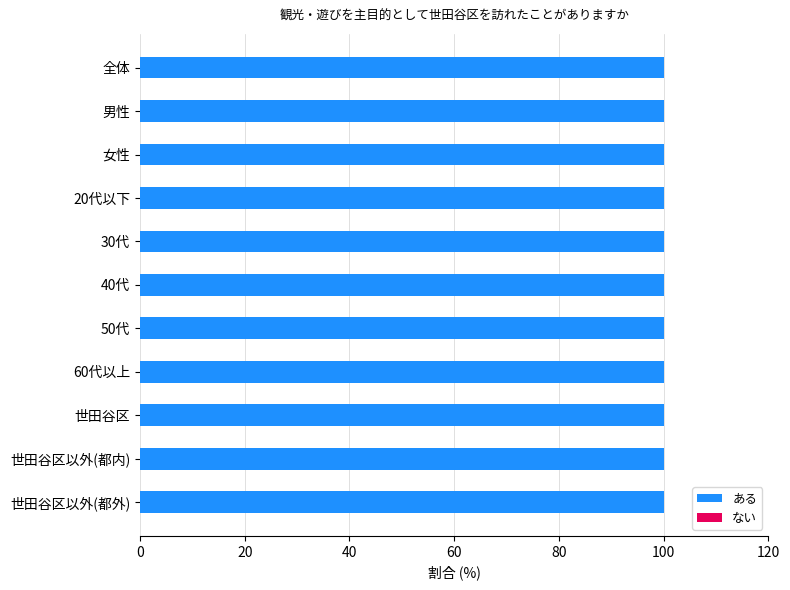

List the labels in order of ある value, smallest first.

全体, 男性, 女性, 20代以下, 30代, 40代, 50代, 60代以上, 世田谷区, 世田谷区以外(都内), 世田谷区以外(都外)